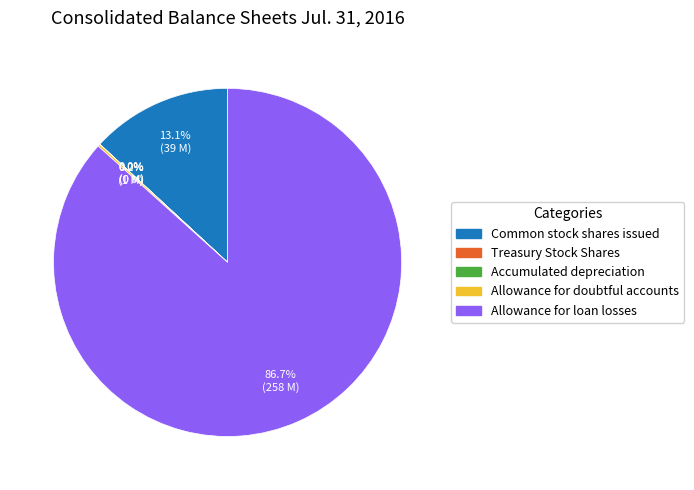

Which slice is the largest?

Allowance for loan losses